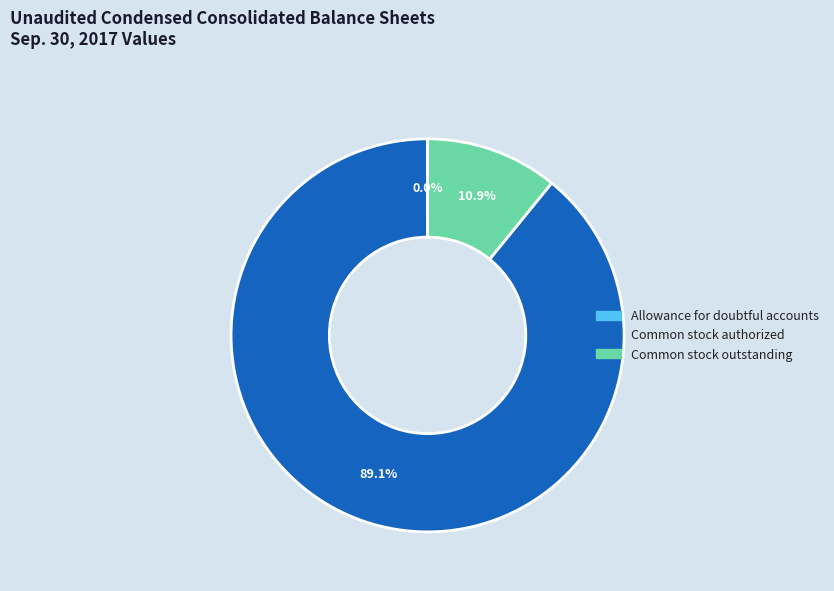

Does any single category account for the majority?

Yes